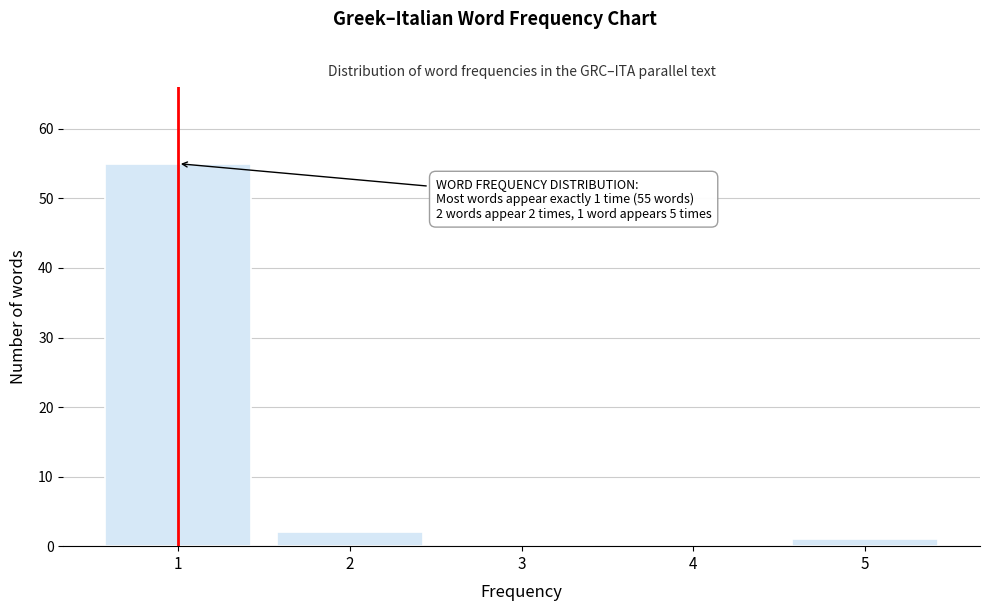

Reading left to right, what are all the values shown in this chart?

1=55	2=2	3=0	4=0	5=1